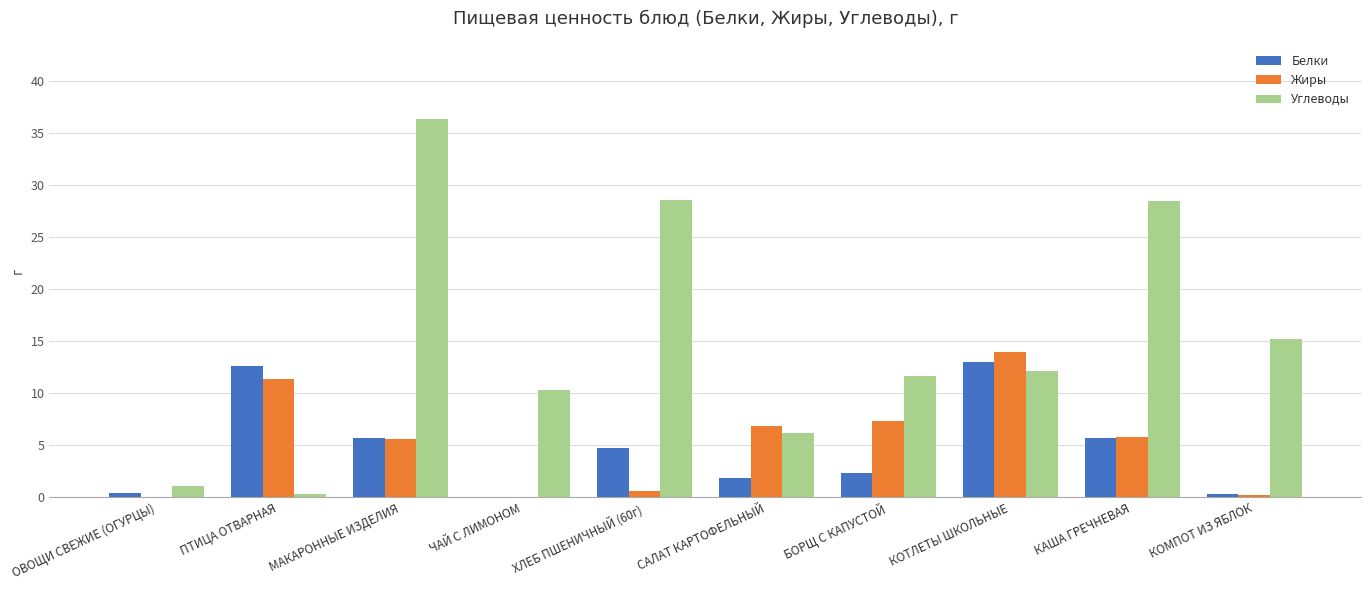

What is the average value of the Углеводы series?

15.0